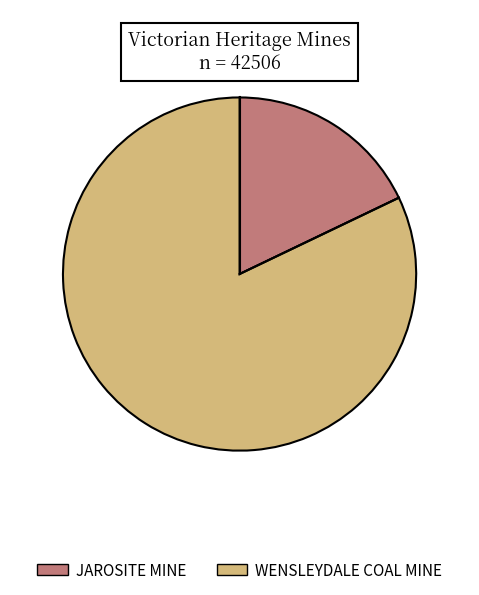

True or false: WENSLEYDALE COAL MINE accounts for 94% of the total.

False